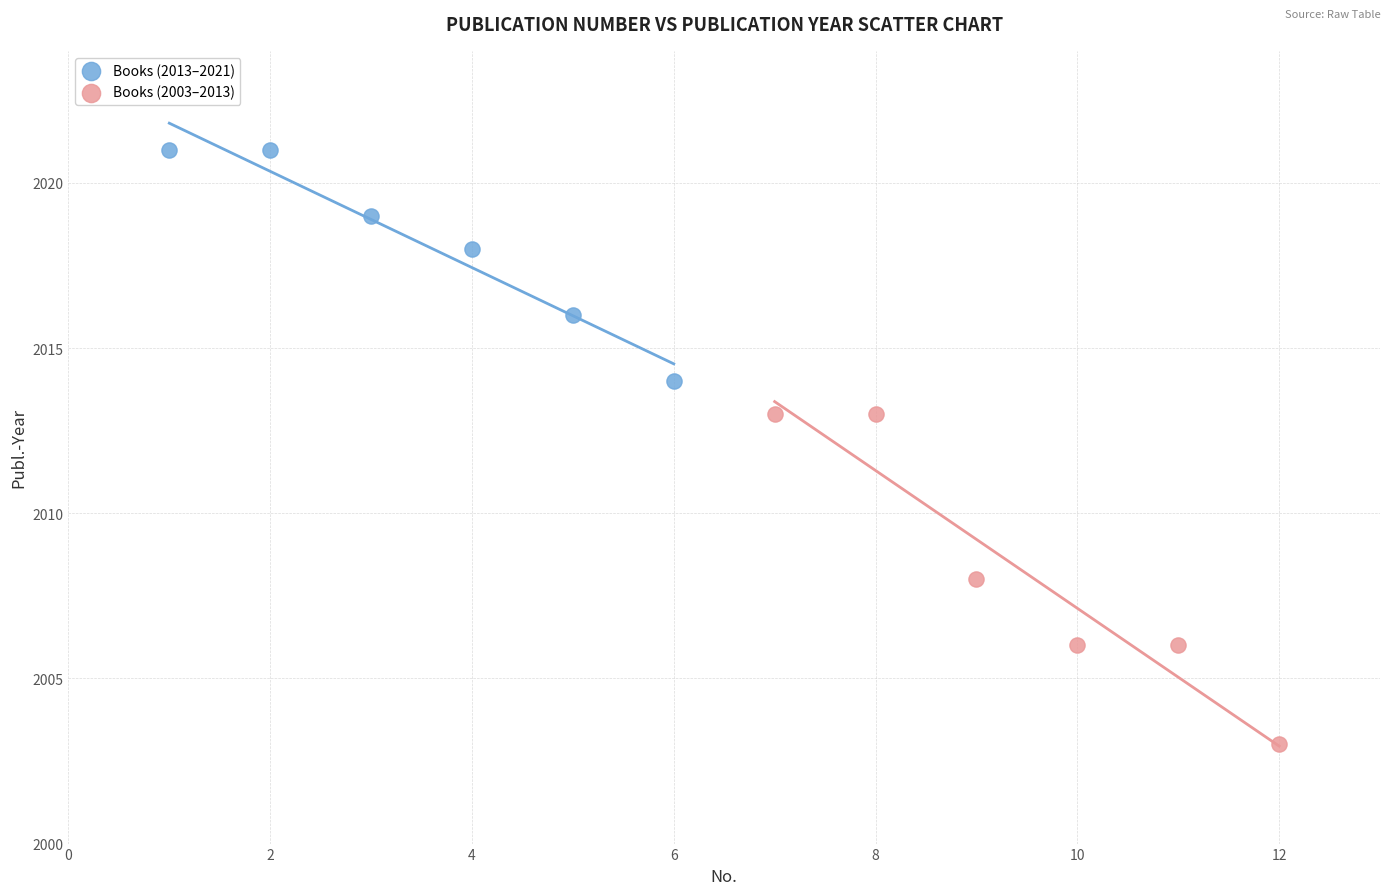

Which series reaches the minimum Y coordinate?

Books (2003–2013)